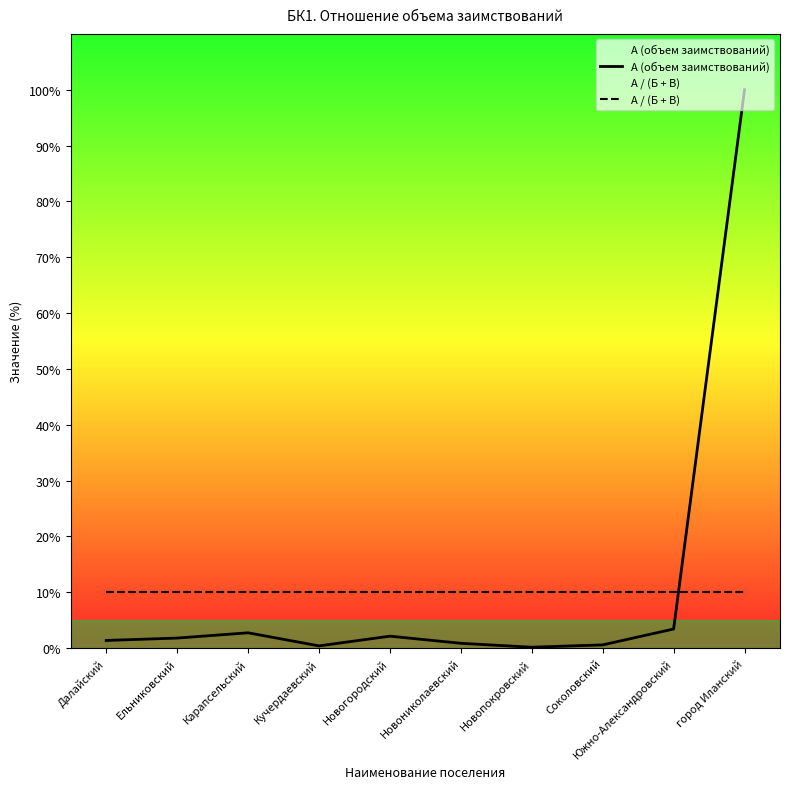

True or false: А / (Б + В) has a value of 6.3 at Южно-Александровский.

False